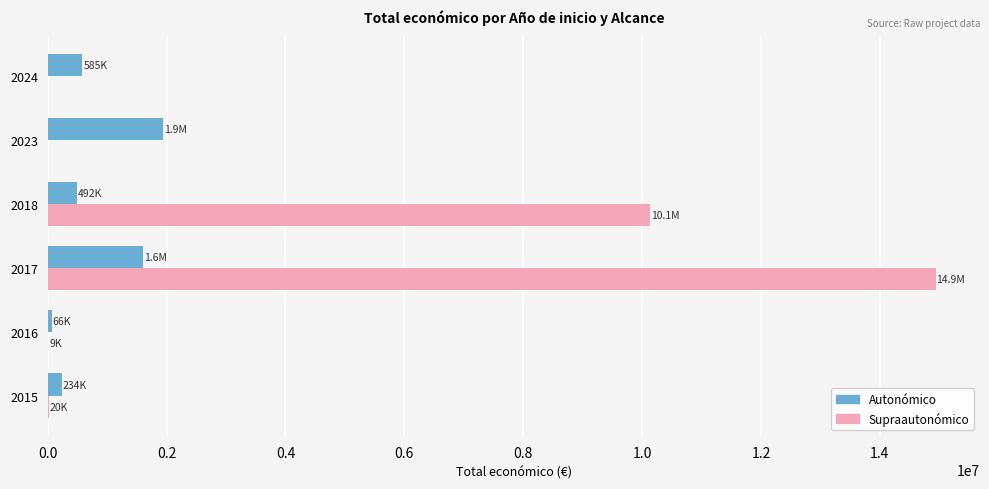

What is the greatest value displayed?

14938679